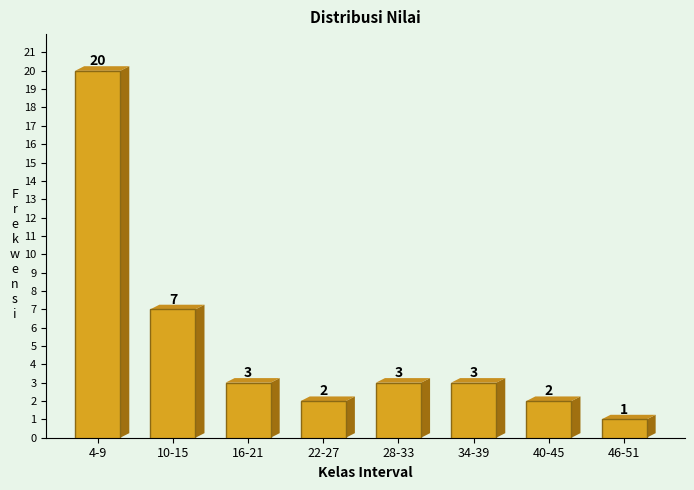

Reading left to right, what are all the values shown in this chart?

4-9=20	10-15=7	16-21=3	22-27=2	28-33=3	34-39=3	40-45=2	46-51=1